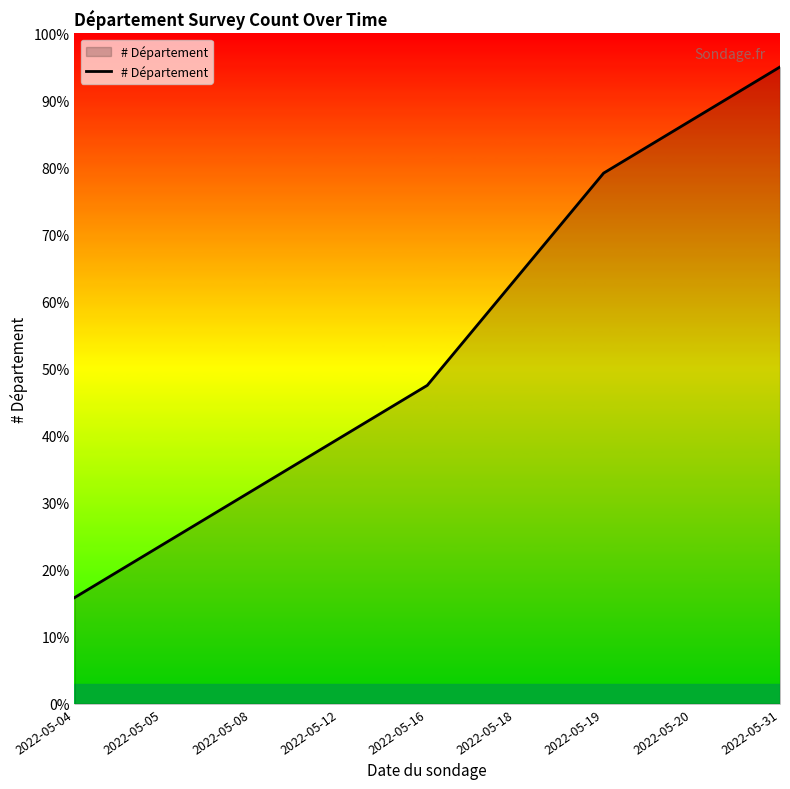

Where does the data first go above 47?

2022-05-16